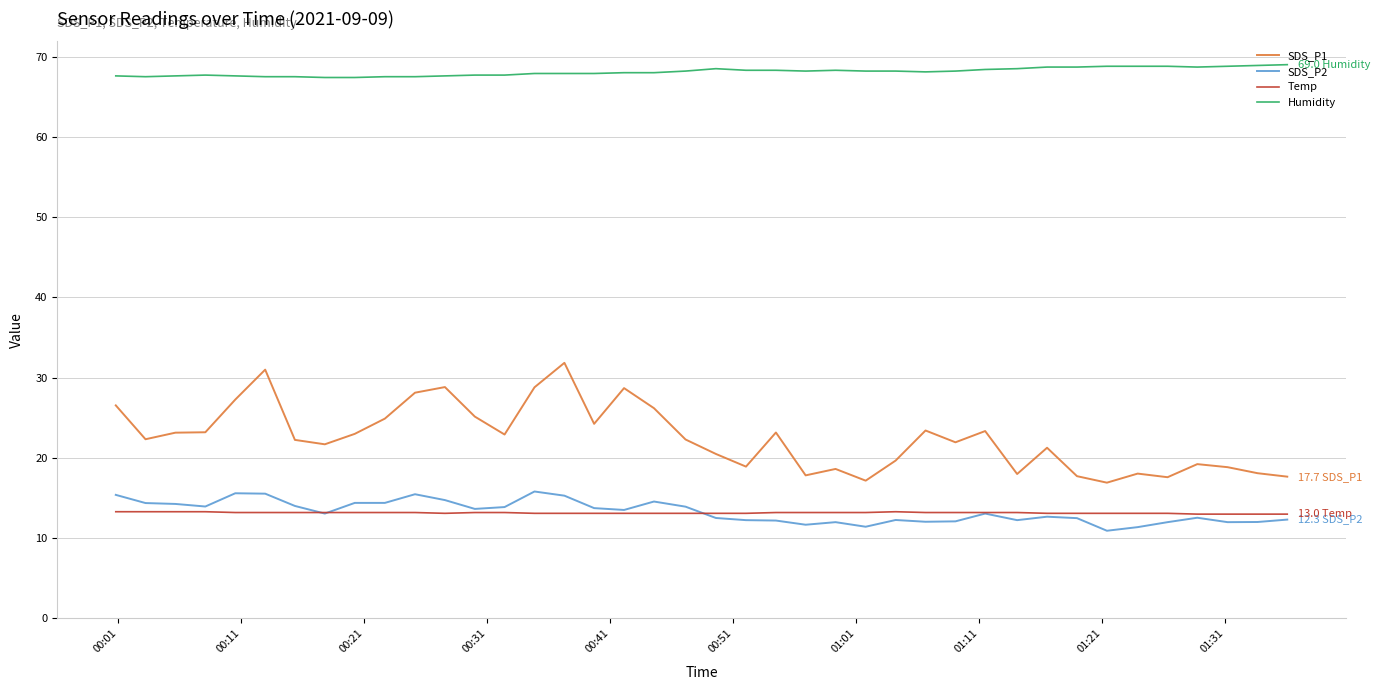

What is the smallest value displayed?

10.9